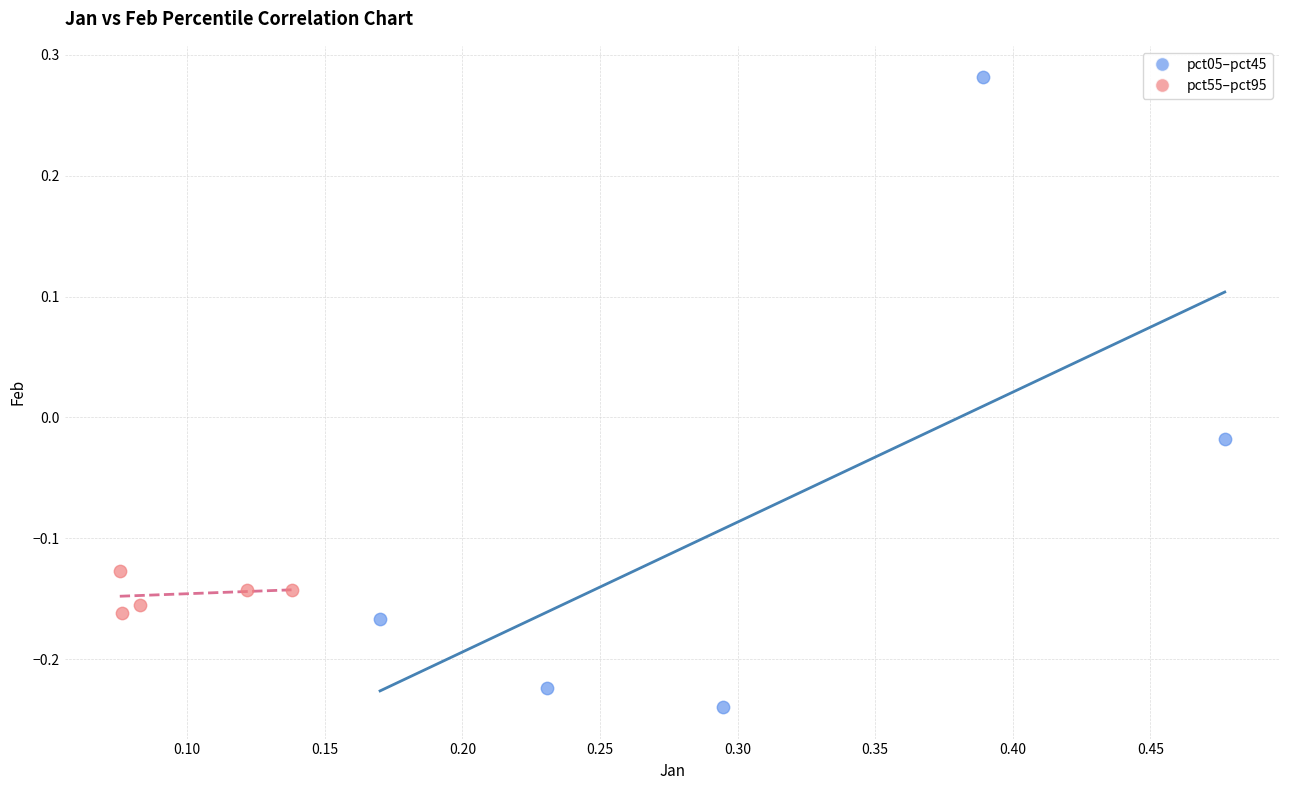

Which series has the largest Y range (max minus min)?

pct05–pct45